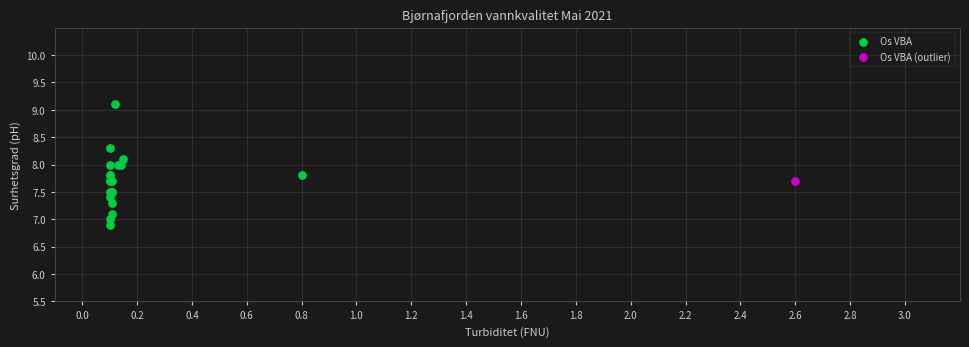

What are all the series names shown in the legend?

Os VBA, Os VBA (outlier)